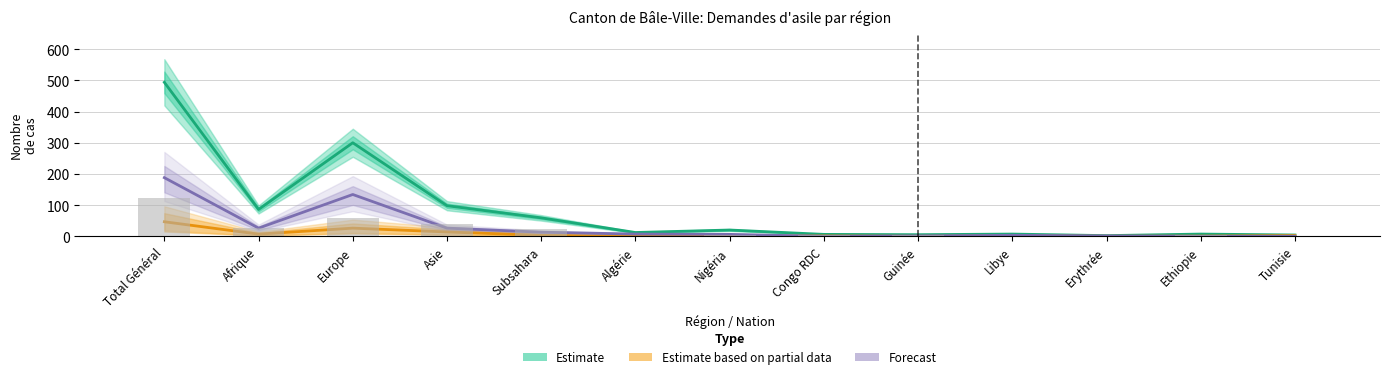

How many bars are there in total?

39